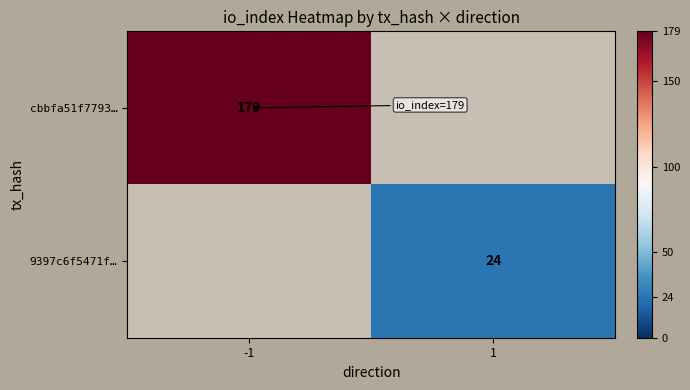

The value of 9397c6f5471f… at 1 is 10. True or false?

False